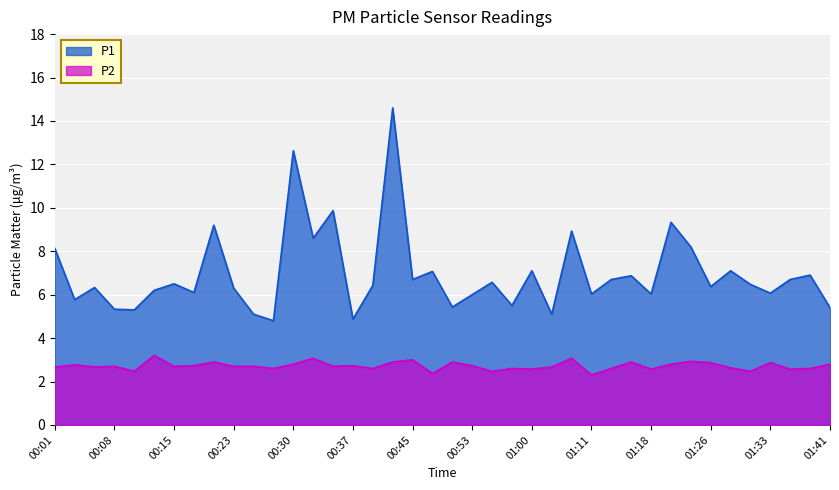

Which label corresponds to the largest value in the chart?

00:42